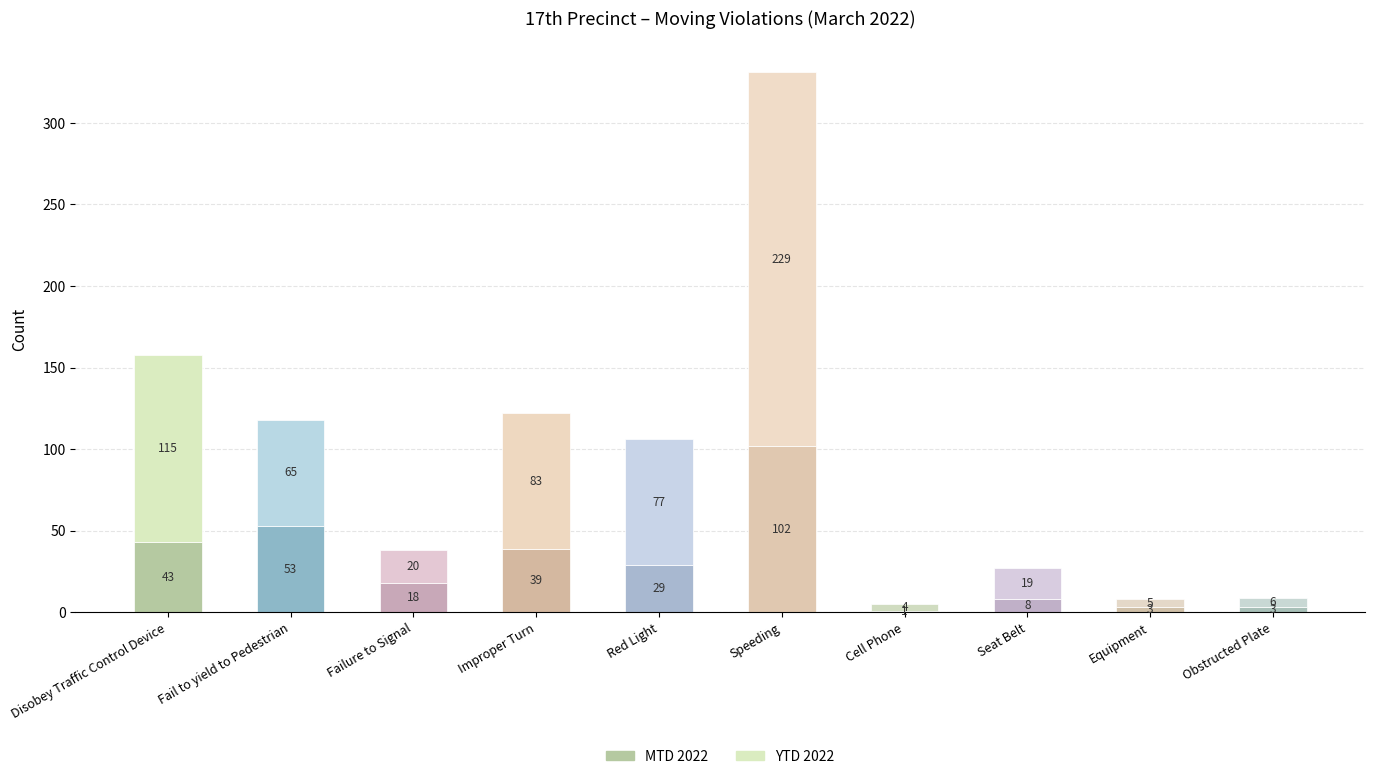

Reading left to right, what are all the values shown in this chart?

MTD 2022: Disobey Traffic Control Device=43	Fail to yield to Pedestrian=53	Failure to Signal=18	Improper Turn=39	Red Light=29	Speeding=102	Cell Phone=1	Seat Belt=8	Equipment=3	Obstructed Plate=3
YTD 2022: Disobey Traffic Control Device=115	Fail to yield to Pedestrian=65	Failure to Signal=20	Improper Turn=83	Red Light=77	Speeding=229	Cell Phone=4	Seat Belt=19	Equipment=5	Obstructed Plate=6